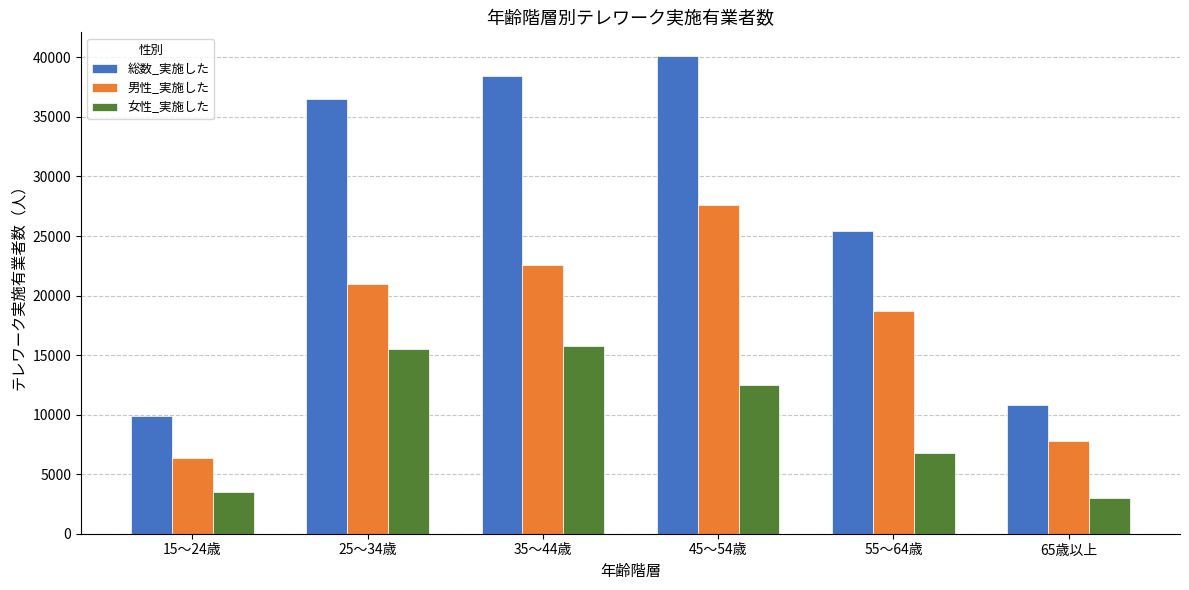

What is the total value across all series at 15～24歳?

19800